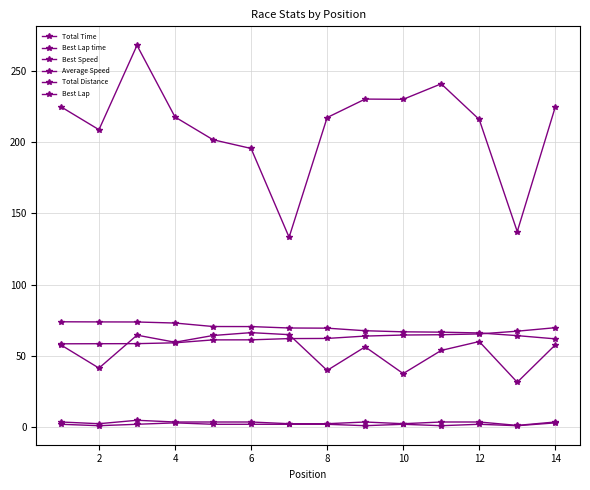

Reading left to right, what are all the values shown in this chart?

Total Time: 224.7	208.7	267.8	217.6	201.6	195.5	133.2	217.2	230.1	230.0	240.8	215.8	137.2	224.6
Best Lap time: 58.5	58.5	58.6	59.2	61.2	61.2	62.1	62.2	63.9	64.6	64.8	65.4	67.3	69.8
Best Speed: 73.9	73.8	73.8	73.0	70.6	70.5	69.5	69.4	67.6	66.9	66.6	66.1	64.2	61.9
Average Speed: 57.7	41.4	64.5	59.6	64.3	66.3	64.9	39.8	56.3	37.6	53.8	60.0	31.5	57.7
Total Distance: 3.6	2.4	4.8	3.6	3.6	3.6	2.4	2.4	3.6	2.4	3.6	3.6	1.2	3.6
Best Lap: 2.0	1.0	2.0	3.0	2.0	2.0	2.0	2.0	1.0	2.0	1.0	2.0	1.0	3.0